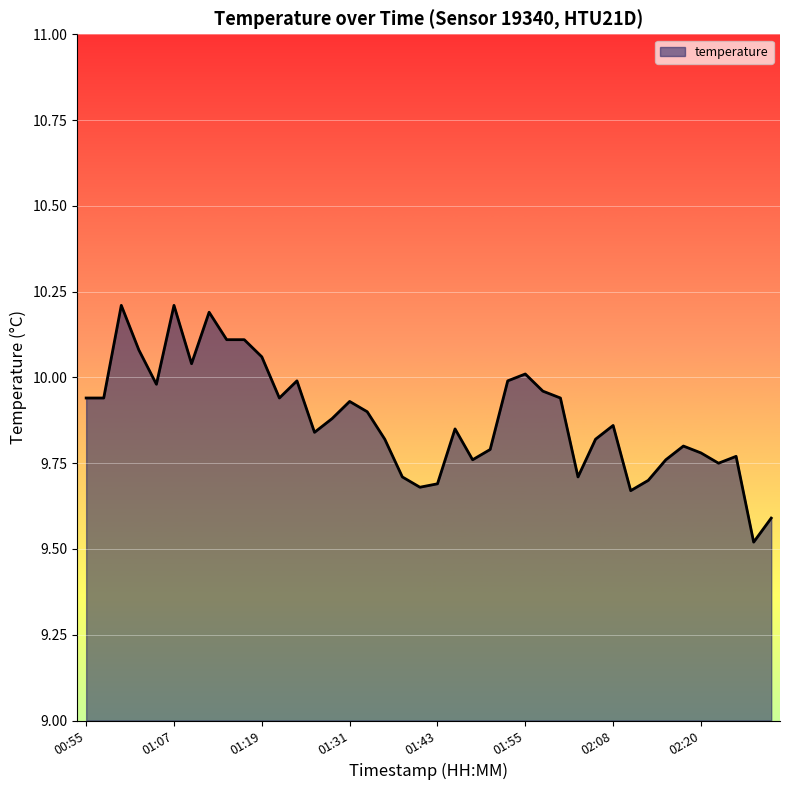

What is the difference between the maximum and minimum values?

0.7